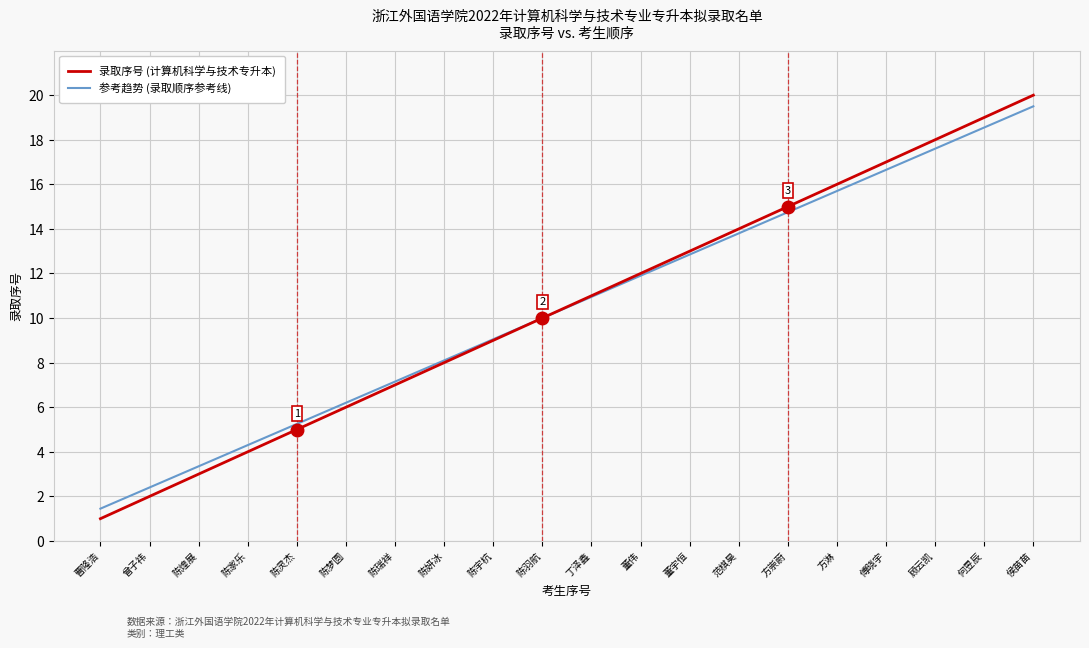

List the series in order of their peak value, lowest first.

参考趋势 (录取顺序参考线), 录取序号 (计算机科学与技术专升本)